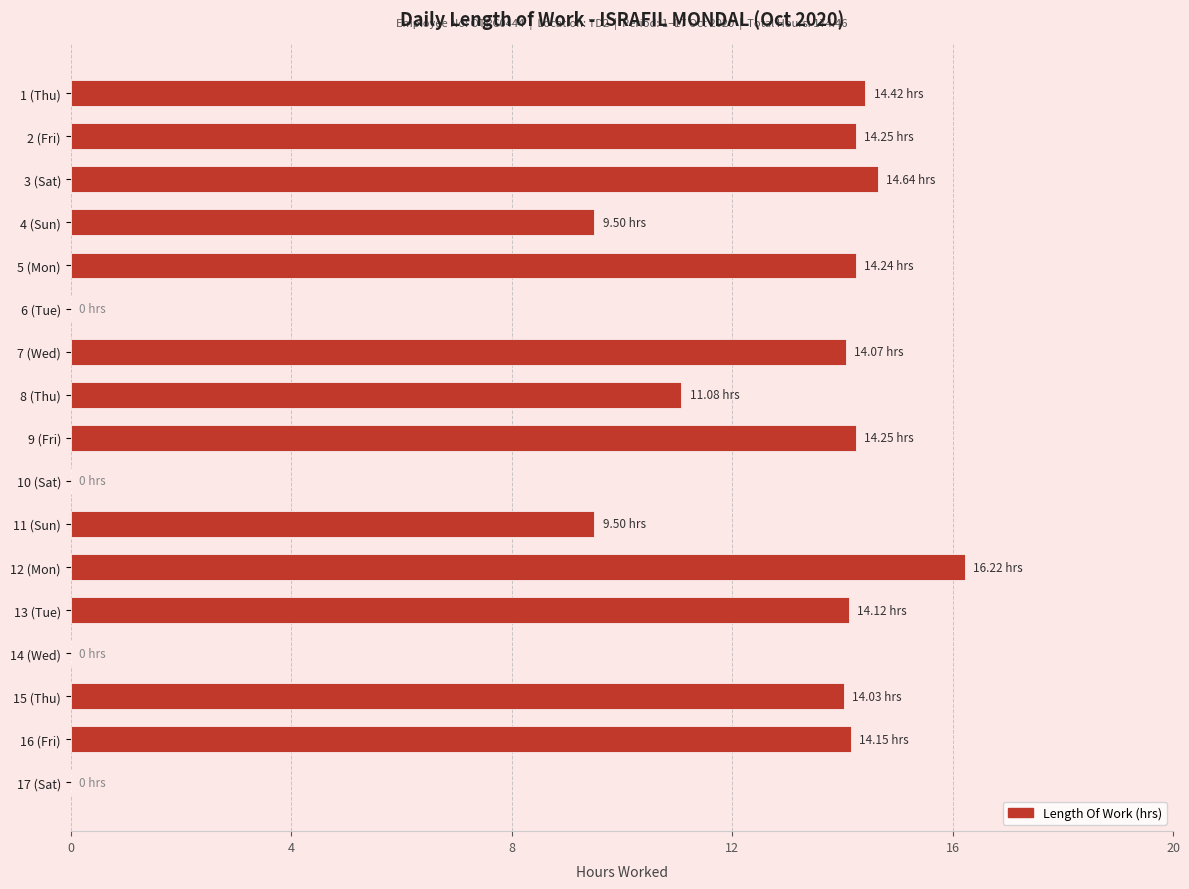

What is the average value?

10.3